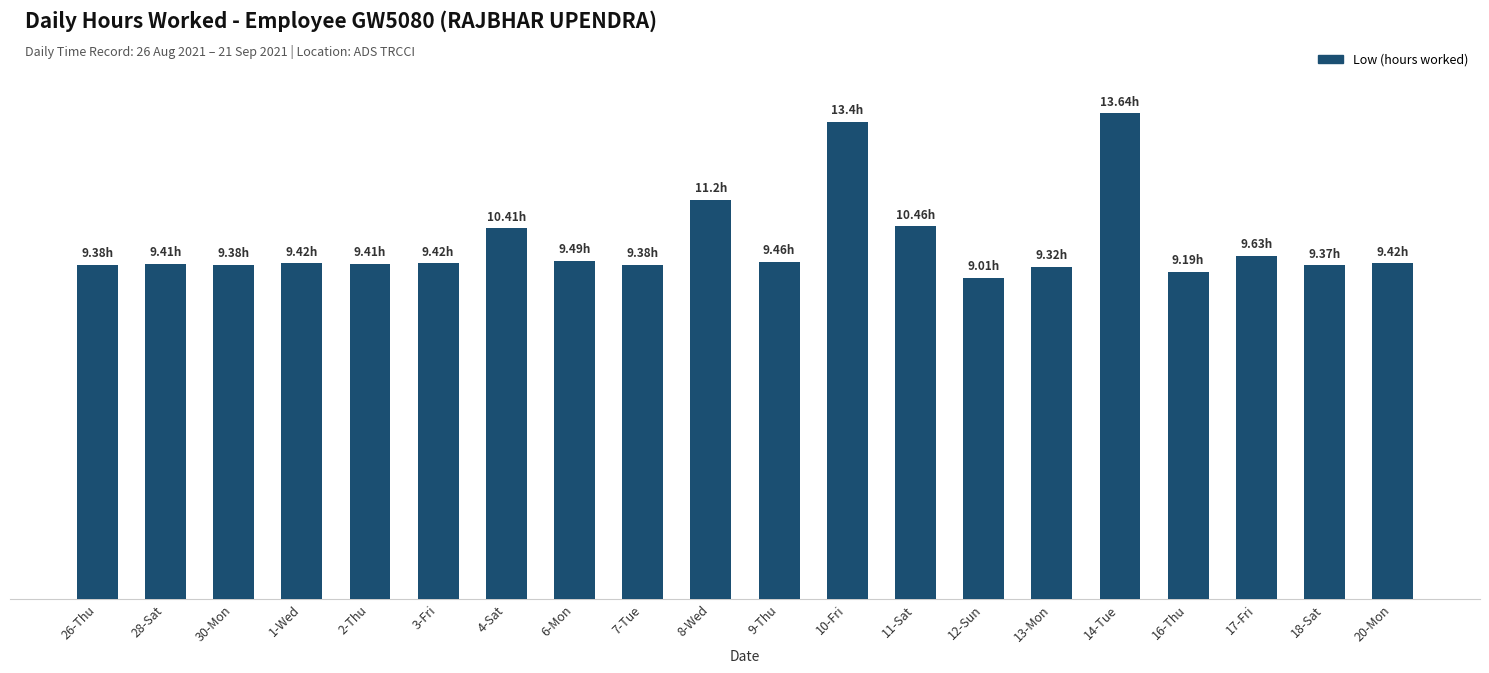

What is the ratio of the value at 4-Sat to the value at 28-Sat?

1.1